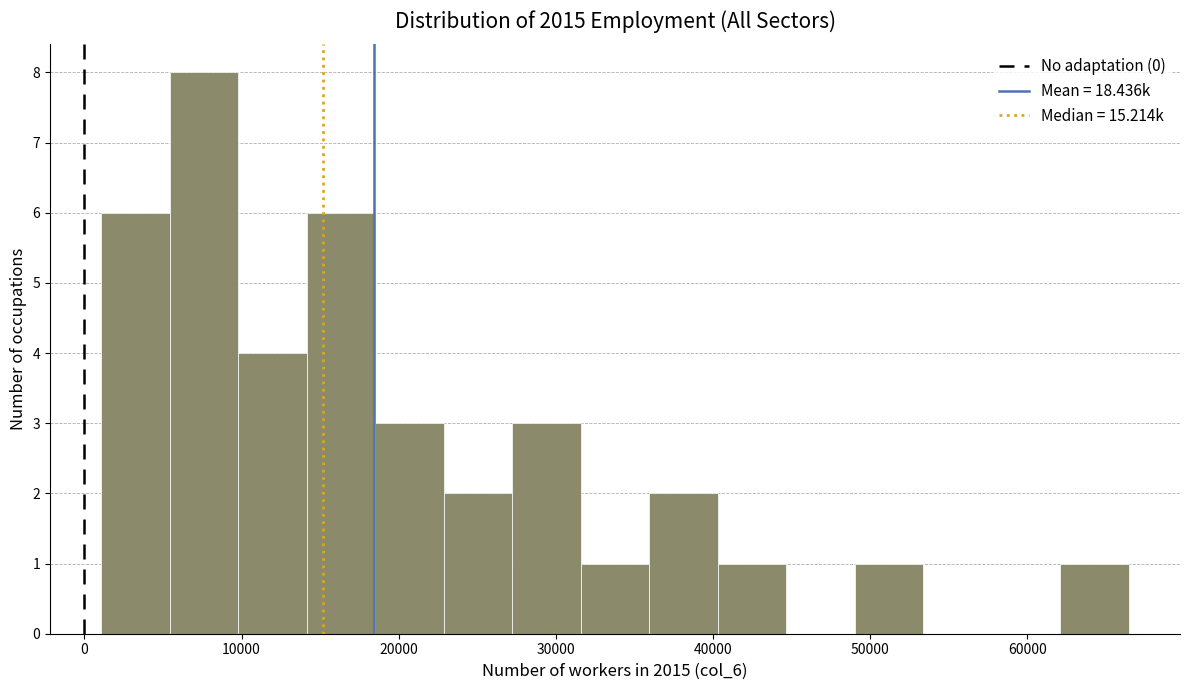

Reading left to right, list every bar in this chart as the range it spans on the x-axis followed by its height. Neither the bar edges nor the heights are printed on the chart, so give them approximately, as read against the axes.

1000 to 5000: 6
5000 to 10000: 8
10000 to 14000: 4
14000 to 19000: 6
19000 to 23000: 3
23000 to 27000: 2
27000 to 32000: 3
32000 to 36000: 1
36000 to 40000: 2
40000 to 45000: 1
45000 to 49000: 0
49000 to 53000: 1
53000 to 58000: 0
58000 to 62000: 0
62000 to 66000: 1